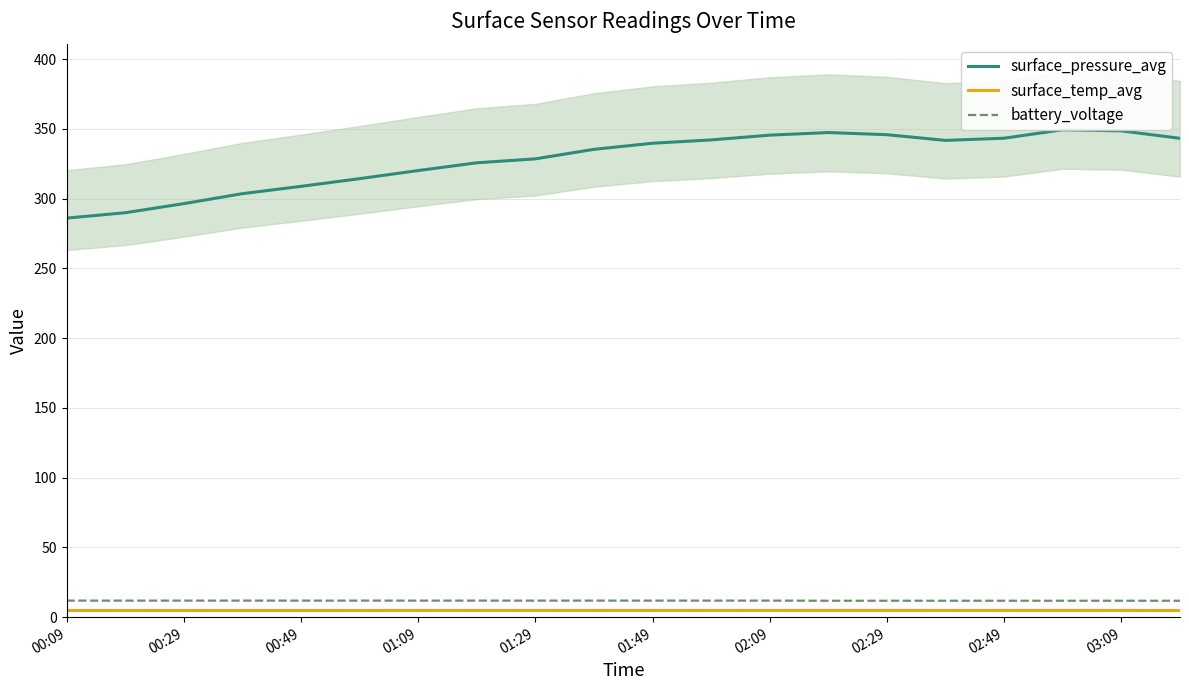

True or false: battery_voltage and surface_temp_avg cross at least once.

False